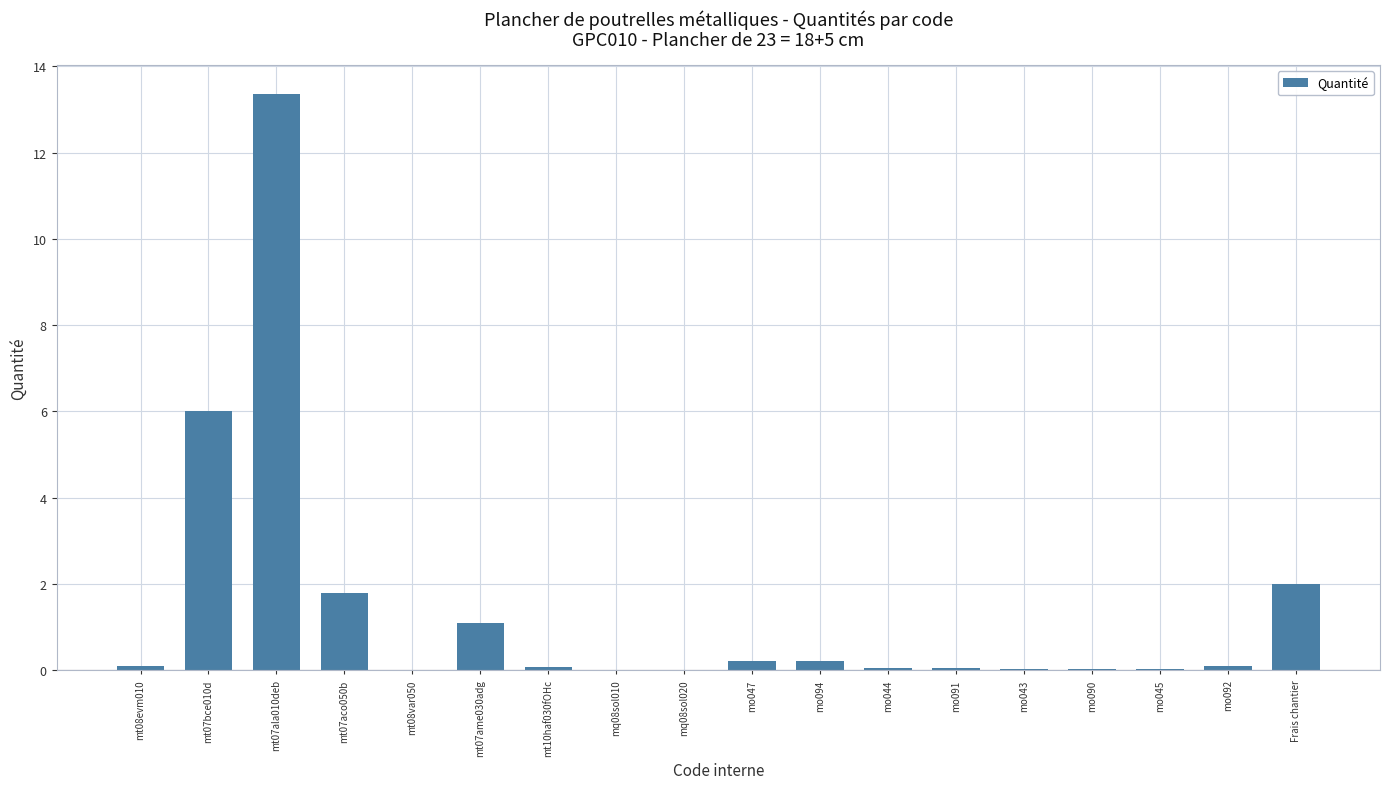

Which category has the highest value across all series?

mt07ala010deb